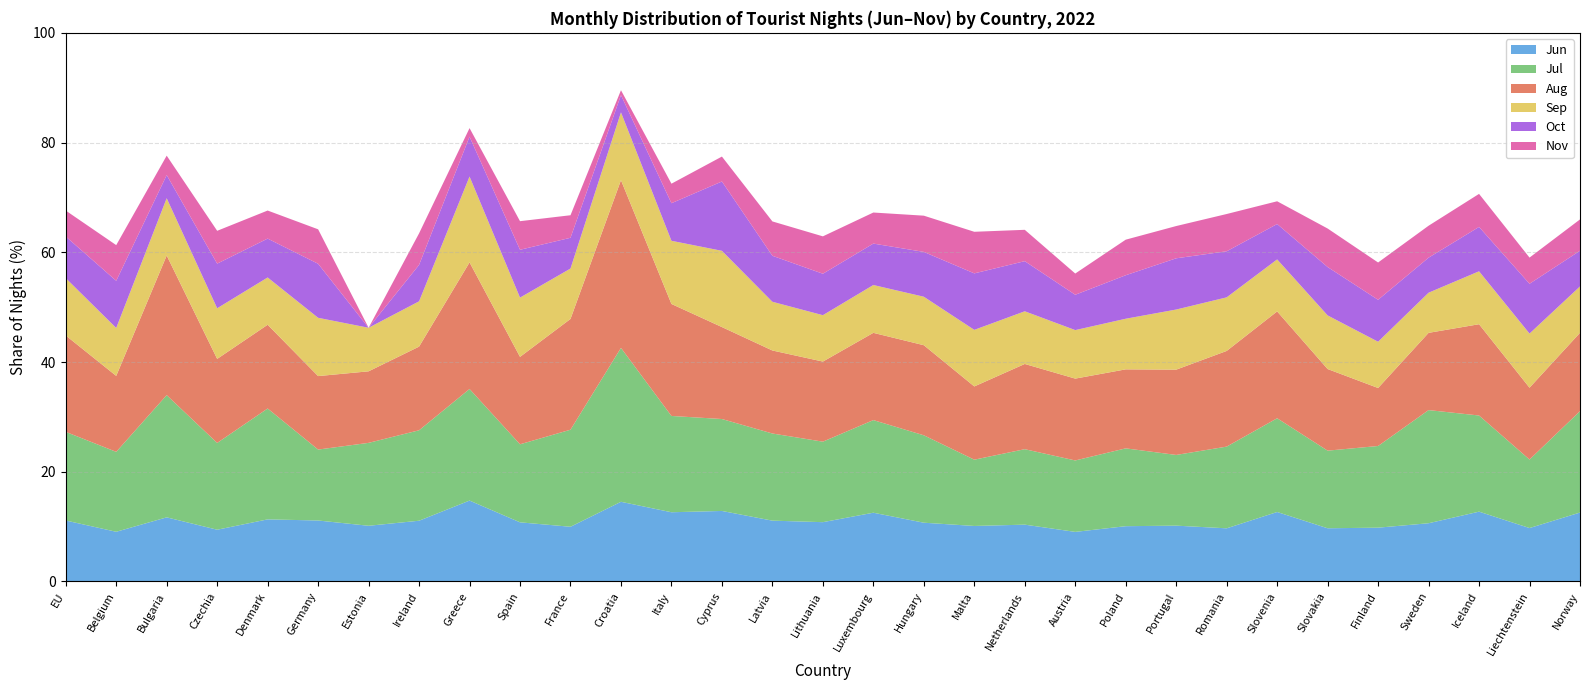

Reading left to right, extract all data points from this chart.

Jun: EU=11.1	Belgium=9.1	Bulgaria=11.7	Czechia=9.4	Denmark=11.3	Germany=11.1	Estonia=10.1	Ireland=11.1	Greece=14.7	Spain=10.8	France=10.0	Croatia=14.5	Italy=12.6	Cyprus=12.9	Latvia=11.1	Lithuania=10.8	Luxembourg=12.5	Hungary=10.7	Malta=10.1	Netherlands=10.4	Austria=9.0	Poland=10.1	Portugal=10.2	Romania=9.7	Slovenia=12.7	Slovakia=9.7	Finland=9.8	Sweden=10.6	Iceland=12.7	Liechtenstein=9.7	Norway=12.6
Jul: EU=16.2	Belgium=14.6	Bulgaria=22.3	Czechia=15.8	Denmark=20.2	Germany=12.9	Estonia=15.1	Ireland=16.5	Greece=20.3	Spain=14.2	France=17.7	Croatia=28.1	Italy=17.6	Cyprus=16.8	Latvia=15.9	Lithuania=14.7	Luxembourg=16.9	Hungary=15.9	Malta=12.1	Netherlands=13.8	Austria=13.0	Poland=14.2	Portugal=12.9	Romania=14.9	Slovenia=17.1	Slovakia=14.1	Finland=14.9	Sweden=20.6	Iceland=17.5	Liechtenstein=12.5	Norway=18.5
Aug: EU=17.6	Belgium=13.8	Bulgaria=25.5	Czechia=15.3	Denmark=15.3	Germany=13.4	Estonia=13.0	Ireland=15.2	Greece=23.1	Spain=15.9	France=20.2	Croatia=30.6	Italy=20.4	Cyprus=16.8	Latvia=15.1	Lithuania=14.6	Luxembourg=15.9	Hungary=16.4	Malta=13.3	Netherlands=15.5	Austria=14.9	Poland=14.4	Portugal=15.5	Romania=17.4	Slovenia=19.5	Slovakia=14.9	Finland=10.6	Sweden=14.1	Iceland=16.6	Liechtenstein=13.1	Norway=14.3
Sep: EU=10.4	Belgium=8.7	Bulgaria=10.4	Czechia=9.2	Denmark=8.6	Germany=10.6	Estonia=7.9	Ireland=8.3	Greece=15.6	Spain=10.8	France=9.2	Croatia=12.4	Italy=11.5	Cyprus=13.9	Latvia=8.9	Lithuania=8.5	Luxembourg=8.7	Hungary=8.8	Malta=10.3	Netherlands=9.6	Austria=8.8	Poland=9.2	Portugal=11.0	Romania=9.8	Slovenia=9.5	Slovakia=9.8	Finland=8.4	Sweden=7.3	Iceland=9.6	Liechtenstein=9.9	Norway=8.5
Oct: EU=7.6	Belgium=8.6	Bulgaria=4.2	Czechia=8.1	Denmark=7.1	Germany=9.9	Estonia=0.0	Ireland=6.6	Greece=7.3	Spain=8.7	France=5.6	Croatia=3.1	Italy=6.8	Cyprus=12.6	Latvia=8.4	Lithuania=7.6	Luxembourg=7.6	Hungary=8.2	Malta=10.3	Netherlands=9.1	Austria=6.4	Poland=7.9	Portugal=9.3	Romania=8.4	Slovenia=6.4	Slovakia=8.8	Finland=7.6	Sweden=6.4	Iceland=8.1	Liechtenstein=9.1	Norway=6.5
Nov: EU=4.7	Belgium=6.5	Bulgaria=3.5	Czechia=6.0	Denmark=5.1	Germany=6.3	Estonia=0.0	Ireland=5.7	Greece=1.6	Spain=5.2	France=4.1	Croatia=0.9	Italy=3.6	Cyprus=4.5	Latvia=6.3	Lithuania=6.8	Luxembourg=5.7	Hungary=6.6	Malta=7.6	Netherlands=5.7	Austria=3.9	Poland=6.5	Portugal=5.9	Romania=6.8	Slovenia=4.1	Slovakia=7.0	Finland=6.8	Sweden=5.8	Iceland=6.0	Liechtenstein=4.8	Norway=5.7